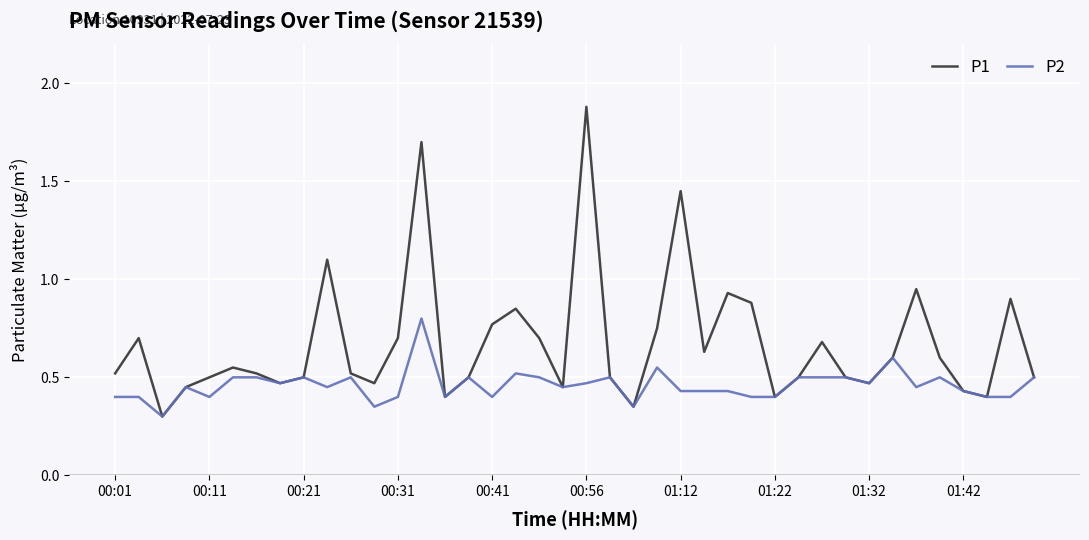

What is the maximum value shown in the chart?

1.9